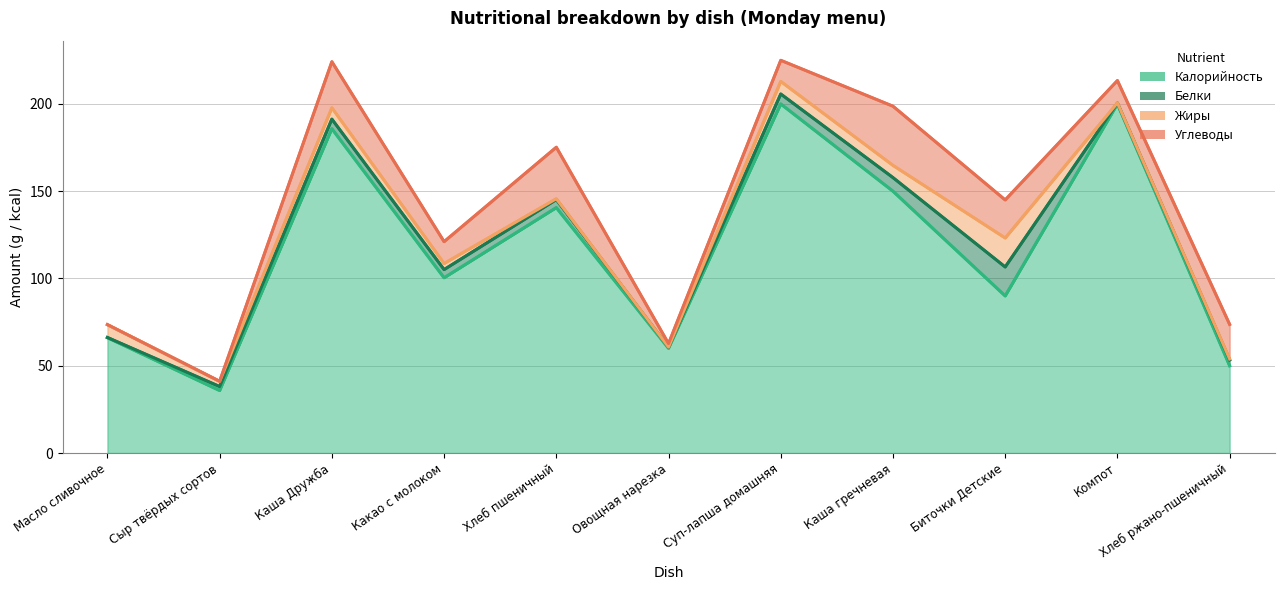

Is it true that Белки equals 3.9 at Сыр твёрдых сортов?

False